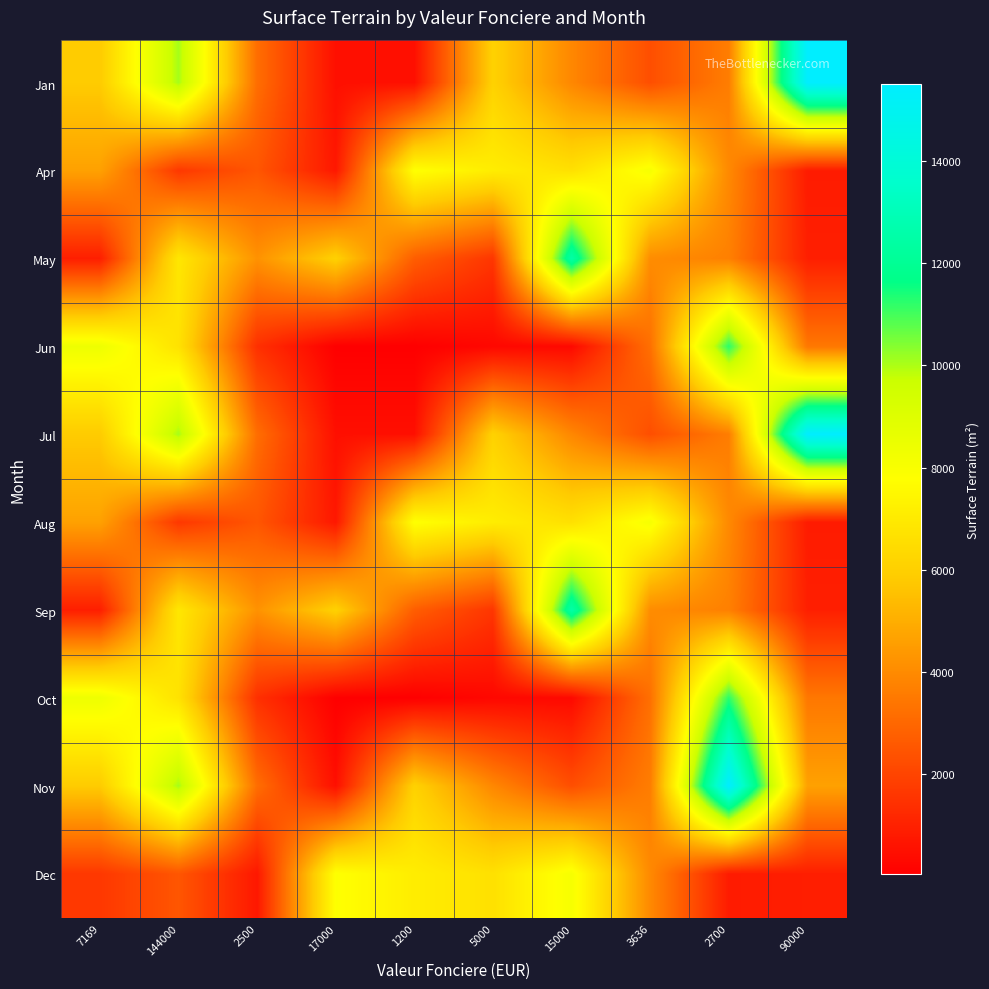

Reading left to right, list all the values displayed in this chart.

Jan: 7169=5850	144000=10080	2500=3181	17000=500	1200=500	5000=6080	15000=3903	3636=2300	2700=3627	90000=15512
Apr: 7169=4645	144000=1651	2500=2500	17000=741	1200=7830	5000=7115	15000=6645	3636=8080	2700=3960	90000=848
May: 7169=926	144000=6880	2500=4217	17000=6047	1200=2720	5000=1598	15000=12520	3636=4056	2700=3710	90000=951
Jun: 7169=8400	144000=6700	2500=1430	17000=49	1200=45	5000=281	15000=330	3636=3235	2700=11245	90000=3455
Jul: 7169=5850	144000=10080	2500=3181	17000=500	1200=500	5000=6080	15000=3903	3636=2300	2700=3627	90000=15512
Aug: 7169=4645	144000=1651	2500=2500	17000=741	1200=7830	5000=7115	15000=6645	3636=8080	2700=3960	90000=848
Sep: 7169=926	144000=6880	2500=4217	17000=6047	1200=2720	5000=1598	15000=12520	3636=4056	2700=3710	90000=951
Oct: 7169=8400	144000=6700	2500=1430	17000=49	1200=45	5000=281	15000=330	3636=3235	2700=11245	90000=3455
Nov: 7169=5850	144000=10080	2500=3181	17000=500	1200=6080	5000=3903	15000=2300	3636=3627	2700=15512	90000=4645
Dec: 7169=1651	144000=2500	2500=741	17000=7830	1200=7115	5000=6645	15000=8080	3636=3960	2700=848	90000=926